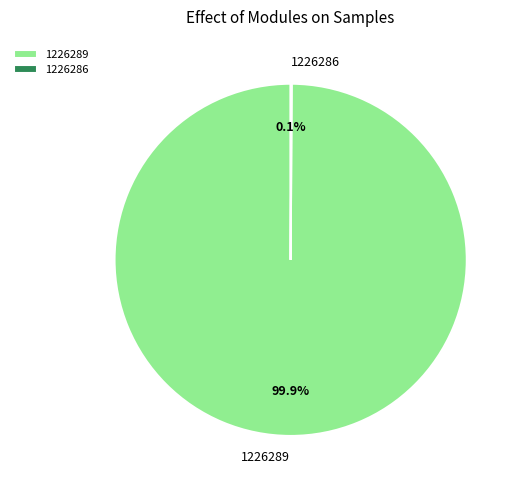

To the nearest percent, what is the average slice percentage?

50%